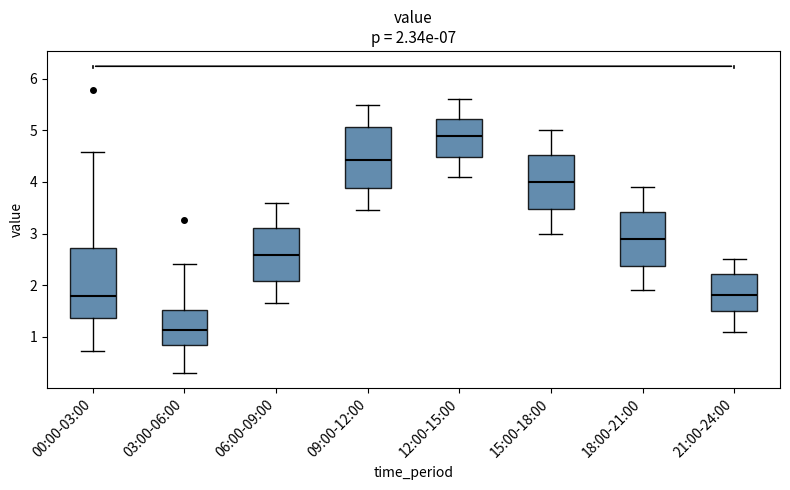

Comparing the boxes themselves (not the whiskers), which one is the tallest?

00:00-03:00